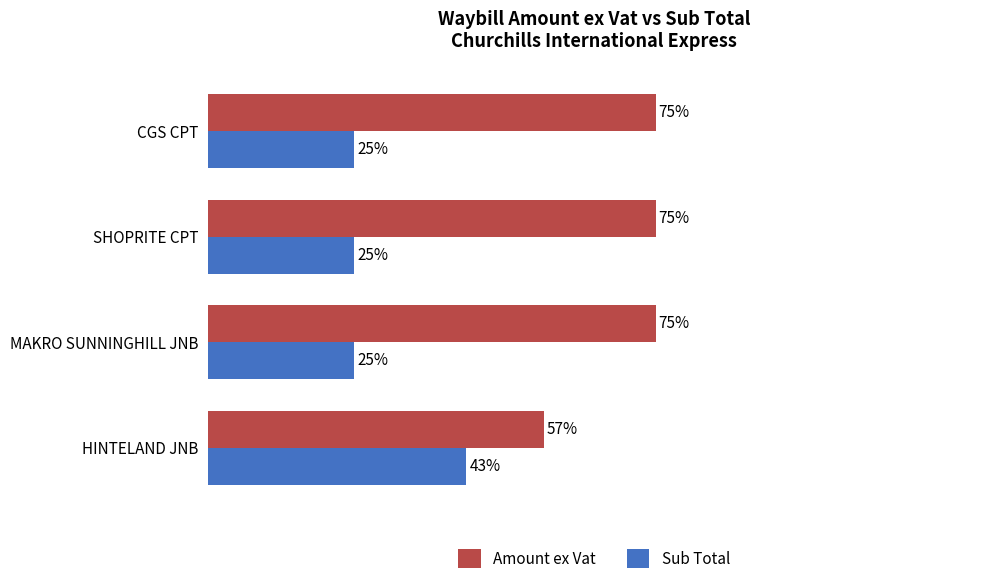

What are all the series names shown in the legend?

Amount ex Vat, Sub Total